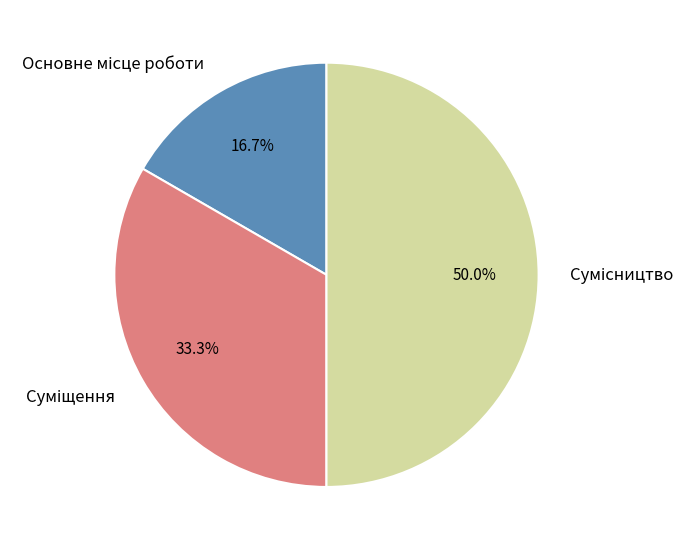

Combined, do Суміщення and Сумісництво account for over 50%?

Yes